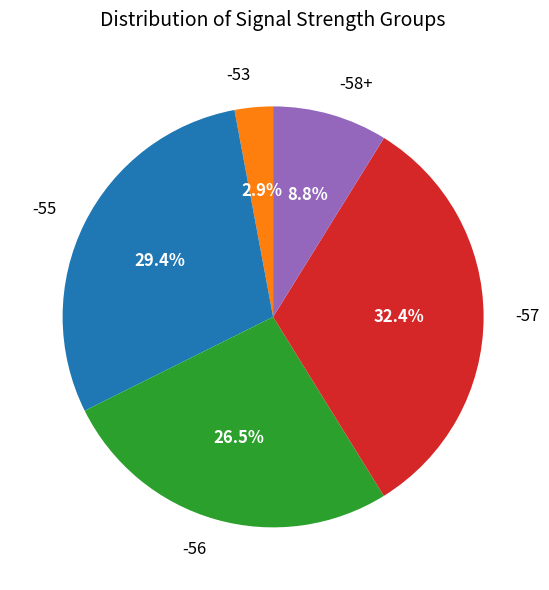

What percentage do -55 and -57 together represent?

61.8%